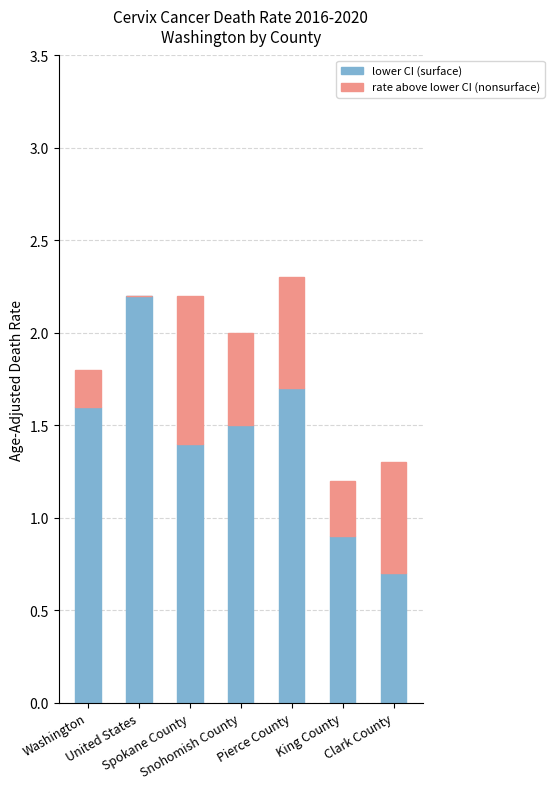

True or false: lower CI (surface) has a value of 1.6 at Washington.

True